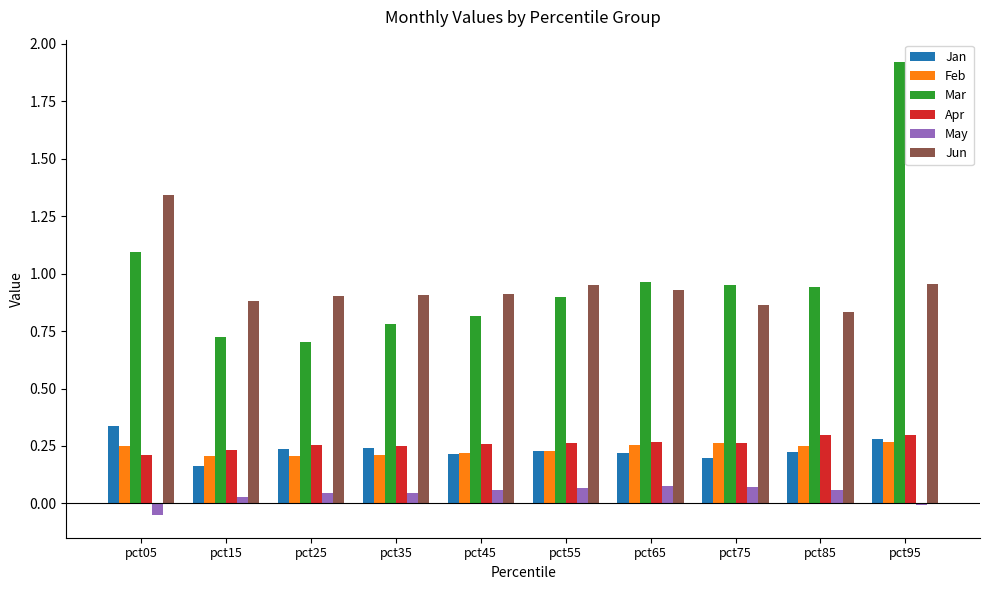

True or false: Apr has a value of 0.4 at pct35.

False